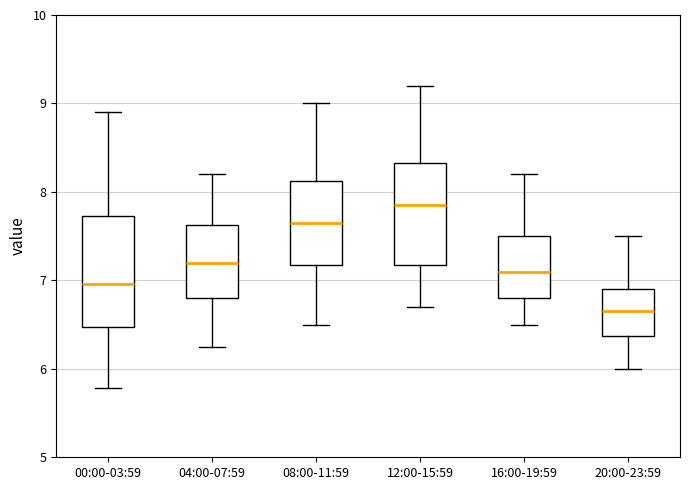

Reading left to right, transcribe this box plot: for each box, give where its median line is, the range the box spans, and where its two whiskers end, as read against the y-axis. The values are not printed on the chart, so give them approximately, as read against the axis.

00:00-03:59: median 7.0, box 6.5 to 7.7, whiskers 5.8 to 8.9
04:00-07:59: median 7.2, box 6.8 to 7.6, whiskers 6.3 to 8.2
08:00-11:59: median 7.7, box 7.2 to 8.1, whiskers 6.5 to 9.0
12:00-15:59: median 7.9, box 7.2 to 8.3, whiskers 6.7 to 9.2
16:00-19:59: median 7.1, box 6.8 to 7.5, whiskers 6.5 to 8.2
20:00-23:59: median 6.7, box 6.4 to 6.9, whiskers 6.0 to 7.5